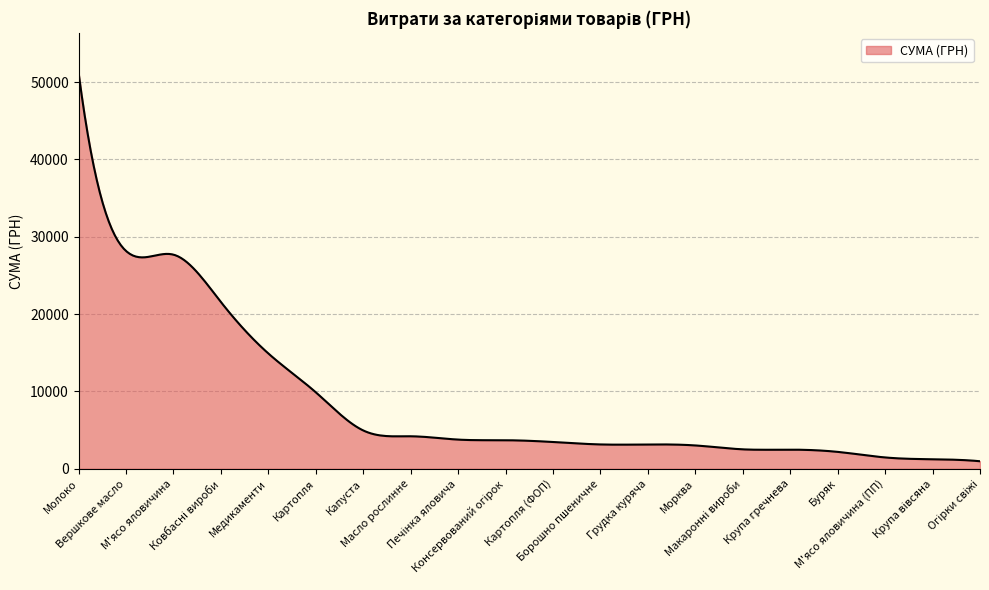

What is the greatest value displayed?

51204.7